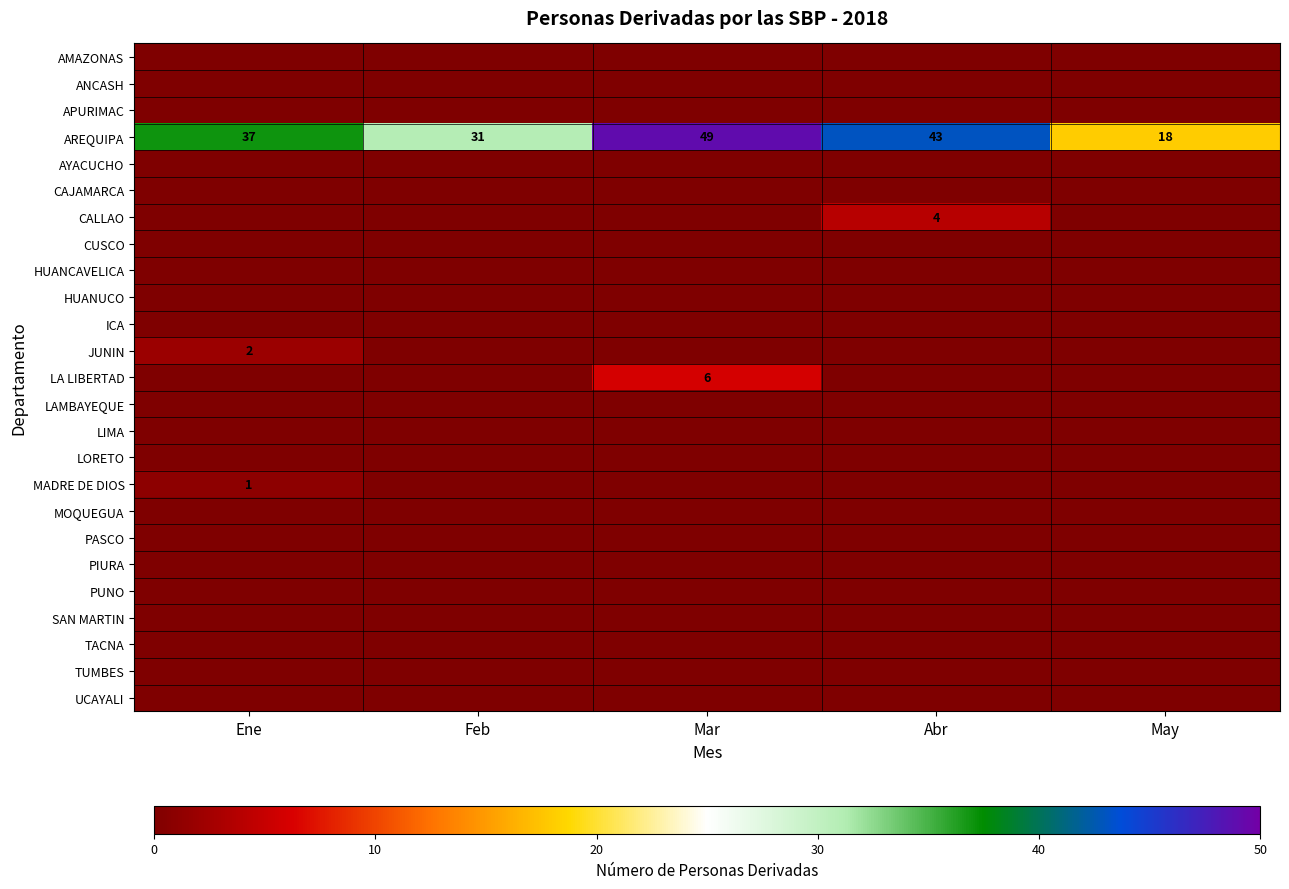

What is the greatest value displayed?

49